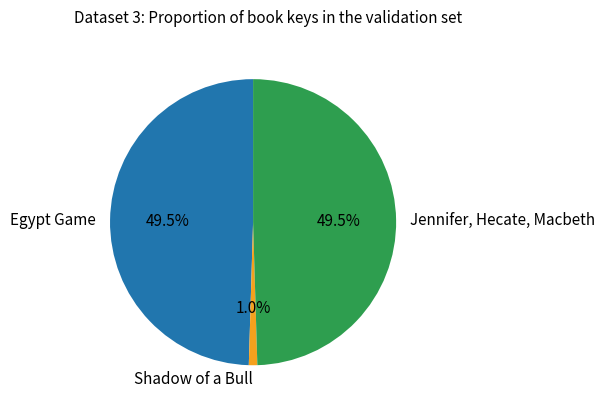

The Jennifer, Hecate, Macbeth slice represents 61% of the pie. True or false?

False